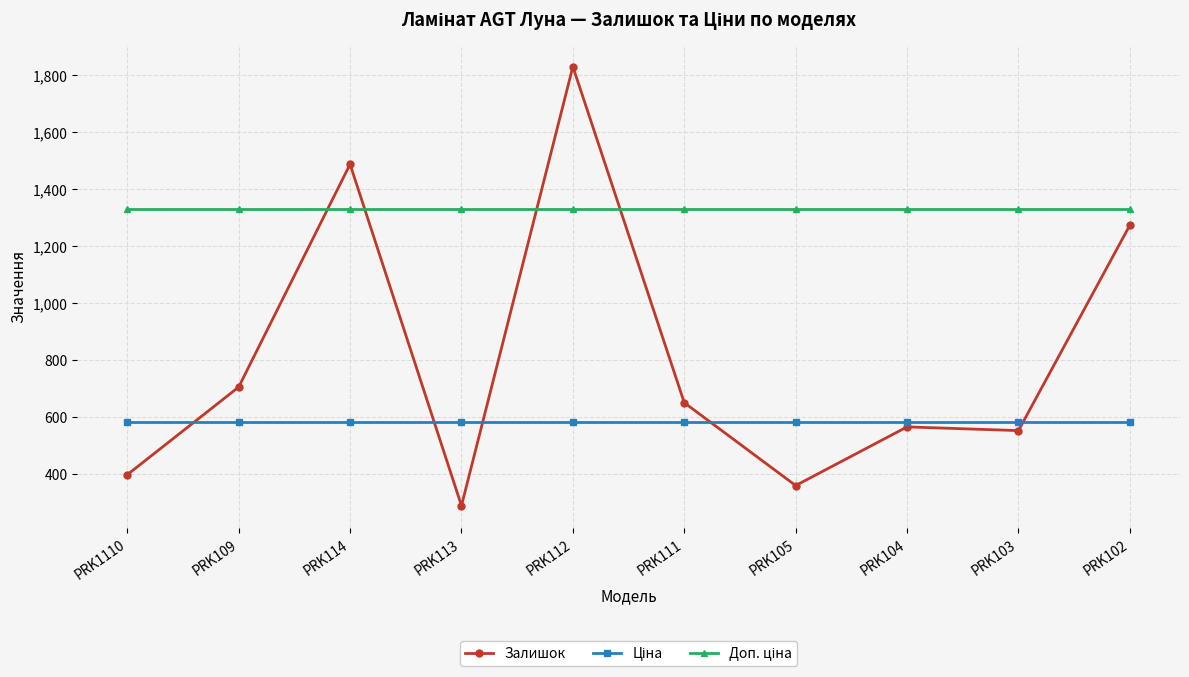

At which category is the sum across all series the highest?

PRK112